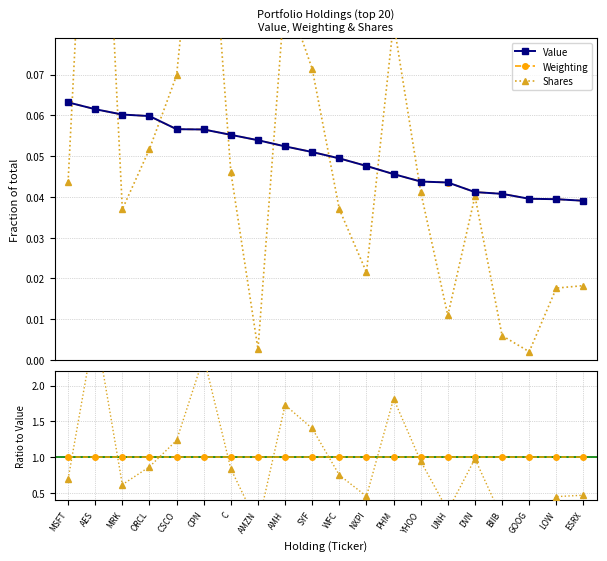

Which has a higher value, MRK or CPN?

MRK